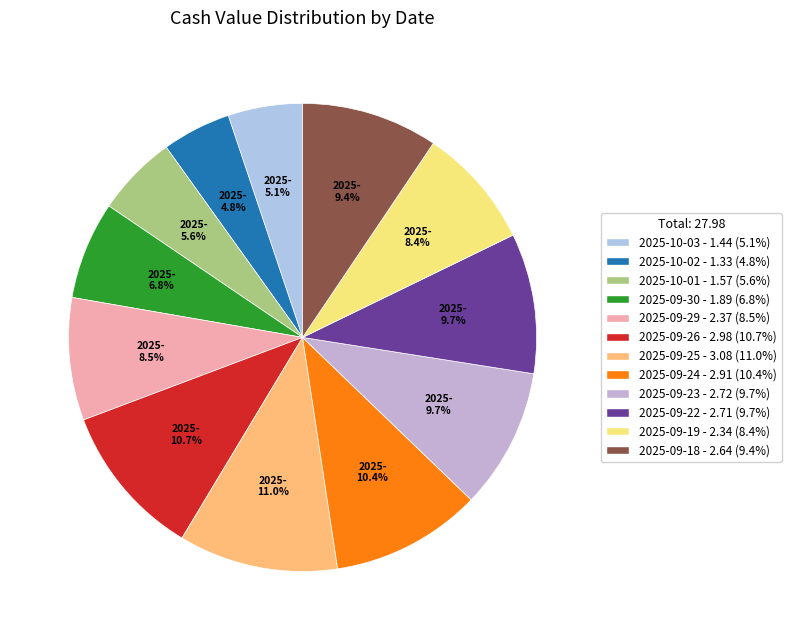

The 2025-09-25 slice represents 1% of the pie. True or false?

False